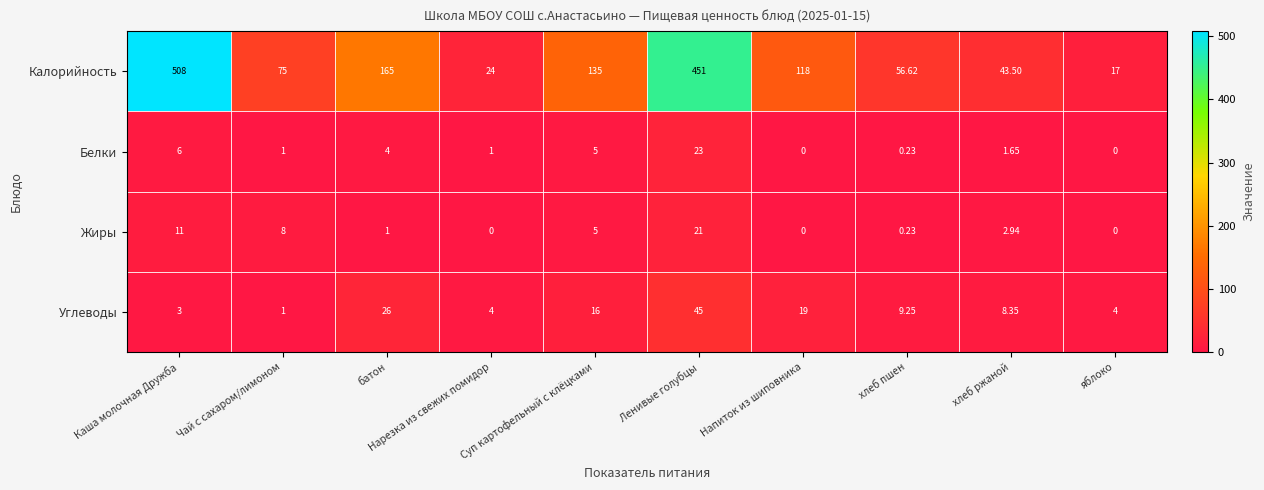

Which category has the highest value in the Жиры series?

Ленивые голубцы